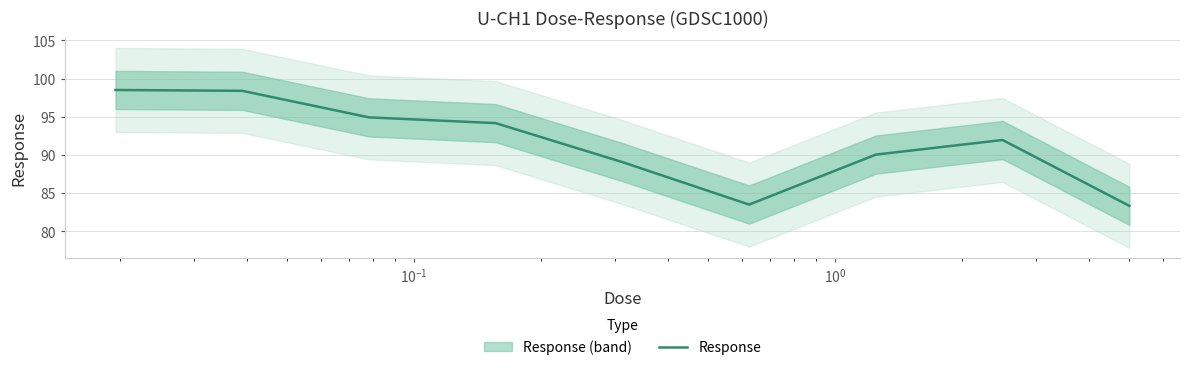

How many data points are above 91?

5